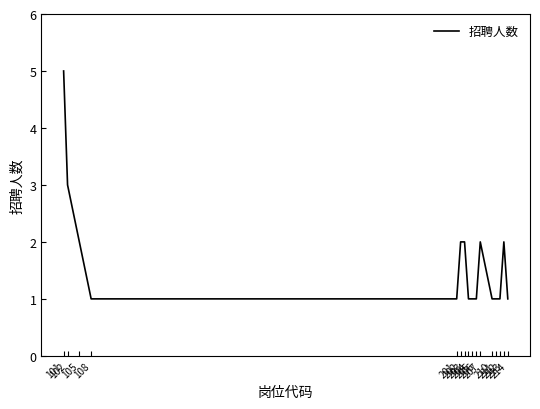

What is the difference between the maximum and minimum values?

4